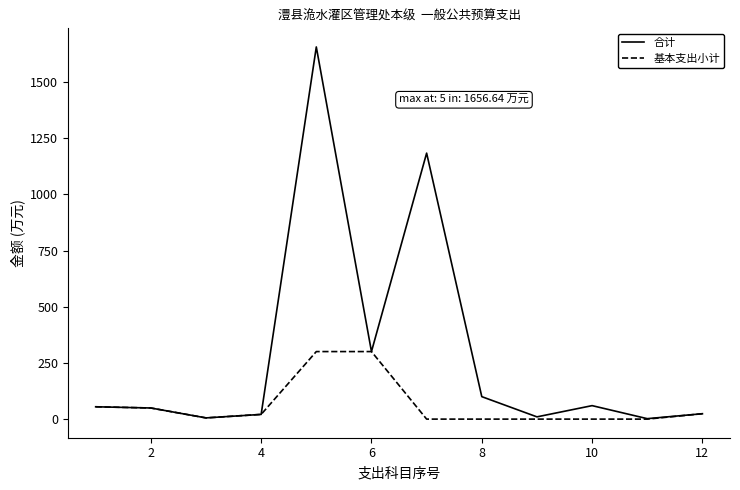

List the series in order of their peak value, highest first.

合计, 基本支出小计